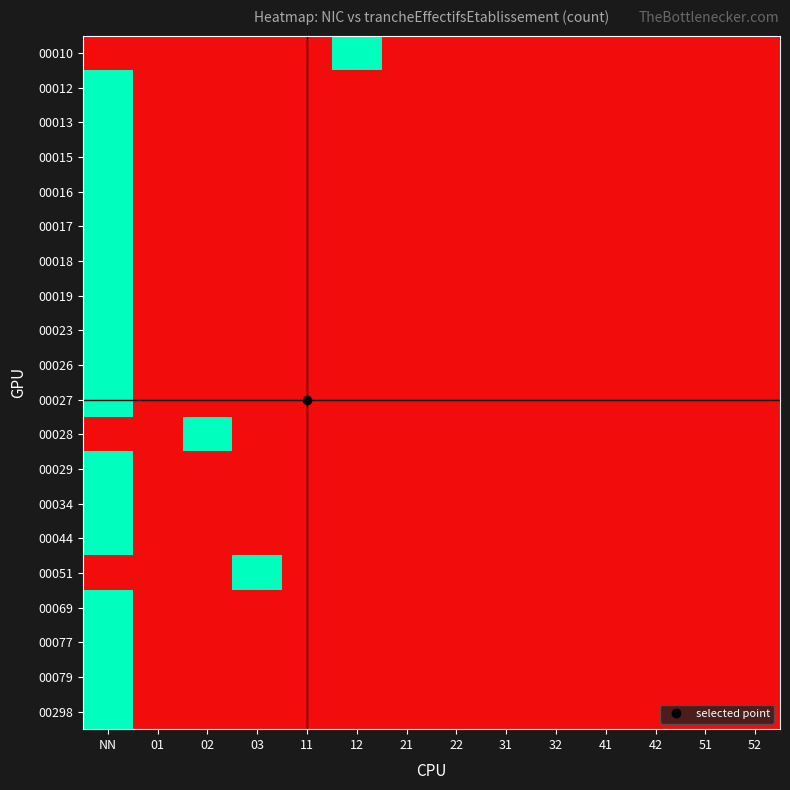

Reading right to left, extract all data points from this chart.

00010: 52=0	51=0	42=0	41=0	32=0	31=0	22=0	21=0	12=1	11=0	03=0	02=0	01=0	NN=0
00012: 52=0	51=0	42=0	41=0	32=0	31=0	22=0	21=0	12=0	11=0	03=0	02=0	01=0	NN=1
00013: 52=0	51=0	42=0	41=0	32=0	31=0	22=0	21=0	12=0	11=0	03=0	02=0	01=0	NN=1
00015: 52=0	51=0	42=0	41=0	32=0	31=0	22=0	21=0	12=0	11=0	03=0	02=0	01=0	NN=1
00016: 52=0	51=0	42=0	41=0	32=0	31=0	22=0	21=0	12=0	11=0	03=0	02=0	01=0	NN=1
00017: 52=0	51=0	42=0	41=0	32=0	31=0	22=0	21=0	12=0	11=0	03=0	02=0	01=0	NN=1
00018: 52=0	51=0	42=0	41=0	32=0	31=0	22=0	21=0	12=0	11=0	03=0	02=0	01=0	NN=1
00019: 52=0	51=0	42=0	41=0	32=0	31=0	22=0	21=0	12=0	11=0	03=0	02=0	01=0	NN=1
00023: 52=0	51=0	42=0	41=0	32=0	31=0	22=0	21=0	12=0	11=0	03=0	02=0	01=0	NN=1
00026: 52=0	51=0	42=0	41=0	32=0	31=0	22=0	21=0	12=0	11=0	03=0	02=0	01=0	NN=1
00027: 52=0	51=0	42=0	41=0	32=0	31=0	22=0	21=0	12=0	11=0	03=0	02=0	01=0	NN=1
00028: 52=0	51=0	42=0	41=0	32=0	31=0	22=0	21=0	12=0	11=0	03=0	02=1	01=0	NN=0
00029: 52=0	51=0	42=0	41=0	32=0	31=0	22=0	21=0	12=0	11=0	03=0	02=0	01=0	NN=1
00034: 52=0	51=0	42=0	41=0	32=0	31=0	22=0	21=0	12=0	11=0	03=0	02=0	01=0	NN=1
00044: 52=0	51=0	42=0	41=0	32=0	31=0	22=0	21=0	12=0	11=0	03=0	02=0	01=0	NN=1
00051: 52=0	51=0	42=0	41=0	32=0	31=0	22=0	21=0	12=0	11=0	03=1	02=0	01=0	NN=0
00069: 52=0	51=0	42=0	41=0	32=0	31=0	22=0	21=0	12=0	11=0	03=0	02=0	01=0	NN=1
00077: 52=0	51=0	42=0	41=0	32=0	31=0	22=0	21=0	12=0	11=0	03=0	02=0	01=0	NN=1
00079: 52=0	51=0	42=0	41=0	32=0	31=0	22=0	21=0	12=0	11=0	03=0	02=0	01=0	NN=1
00298: 52=0	51=0	42=0	41=0	32=0	31=0	22=0	21=0	12=0	11=0	03=0	02=0	01=0	NN=1